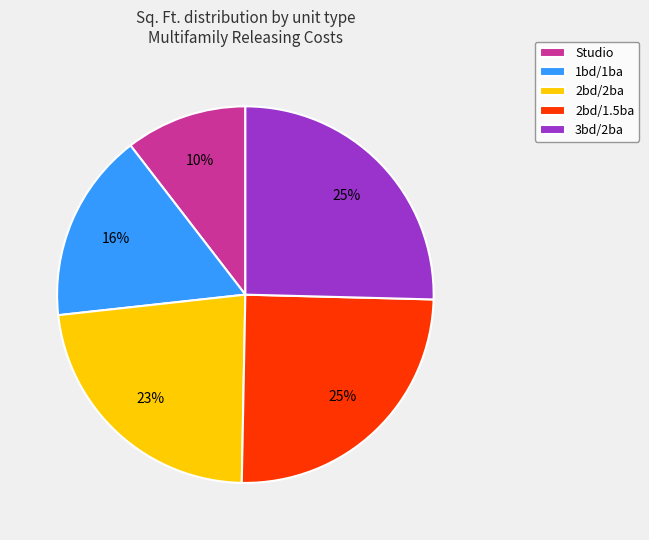

What percentage is the 2bd/2ba slice, to the nearest percent?

23%